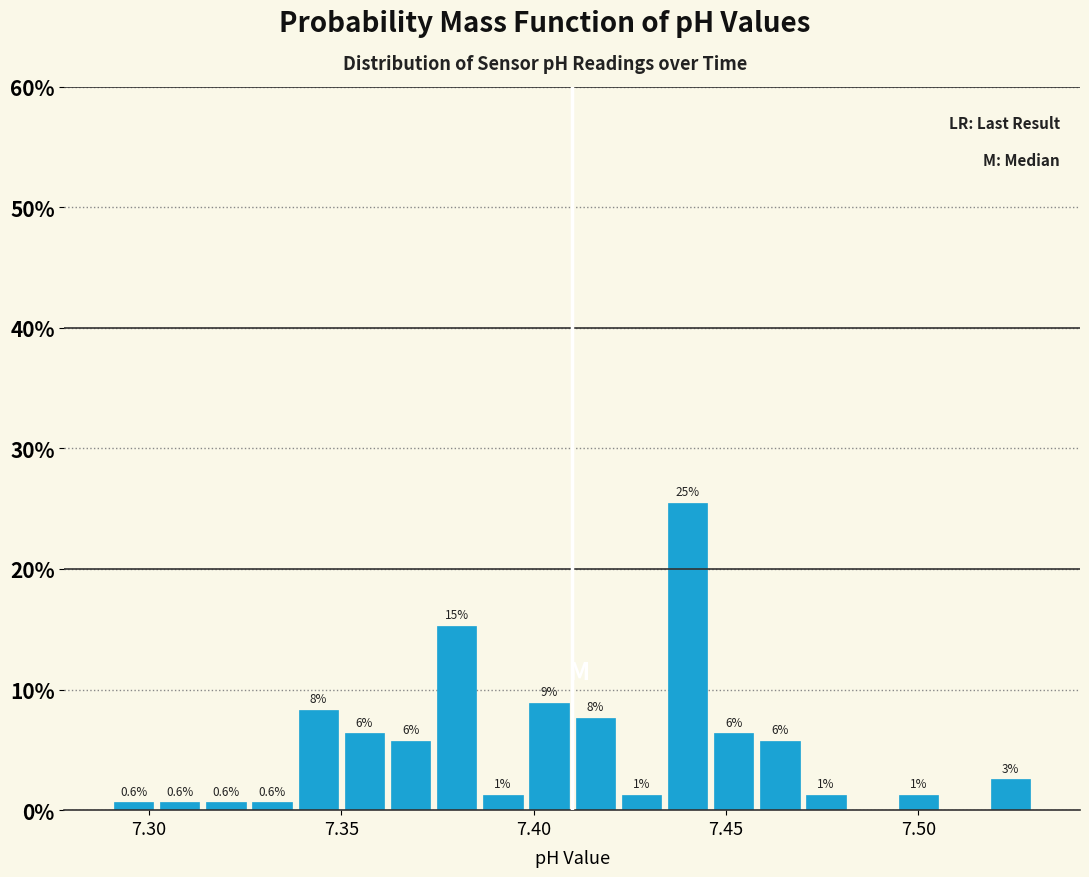

Around what value on the x-axis is the tallest bar? Give the approximate position of its centre, as read against the axis.

7.440